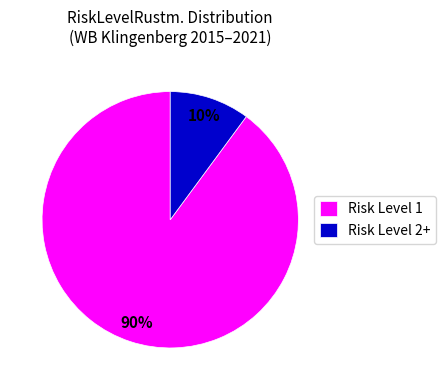

True or false: Risk Level 2+ accounts for 2% of the total.

False